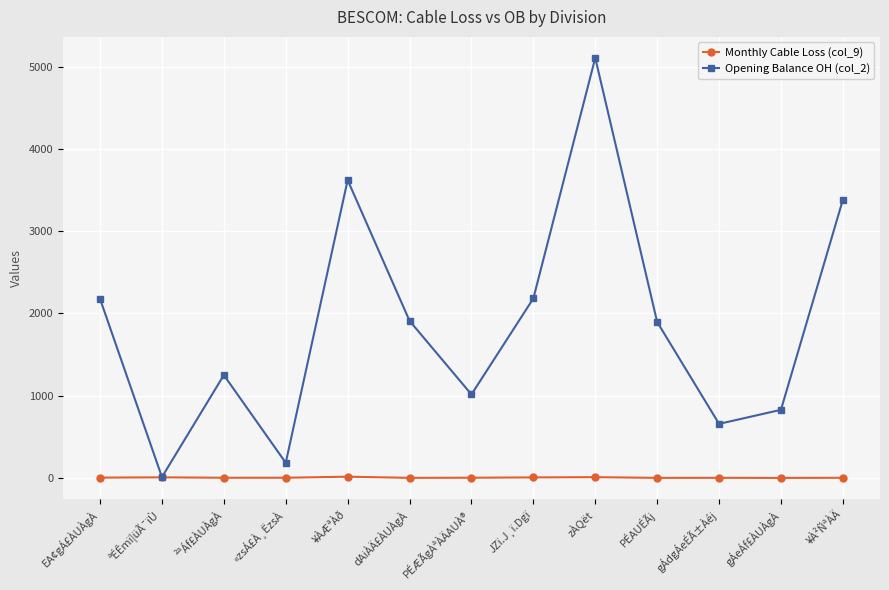

What is the sum of all Opening Balance OH (col_2) values?

24218.0